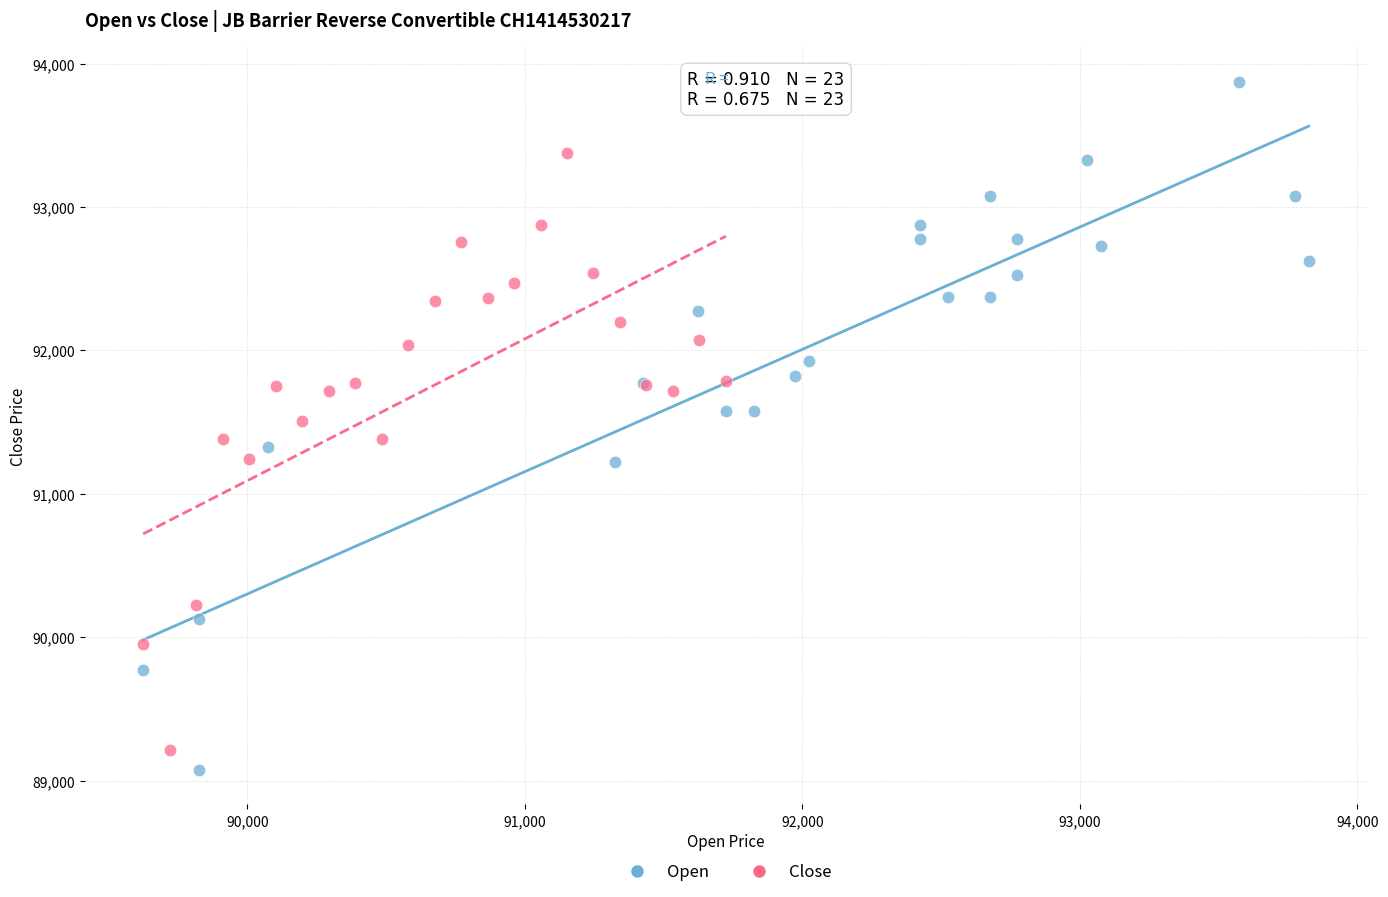

Which series contains the highest Y value?

Open